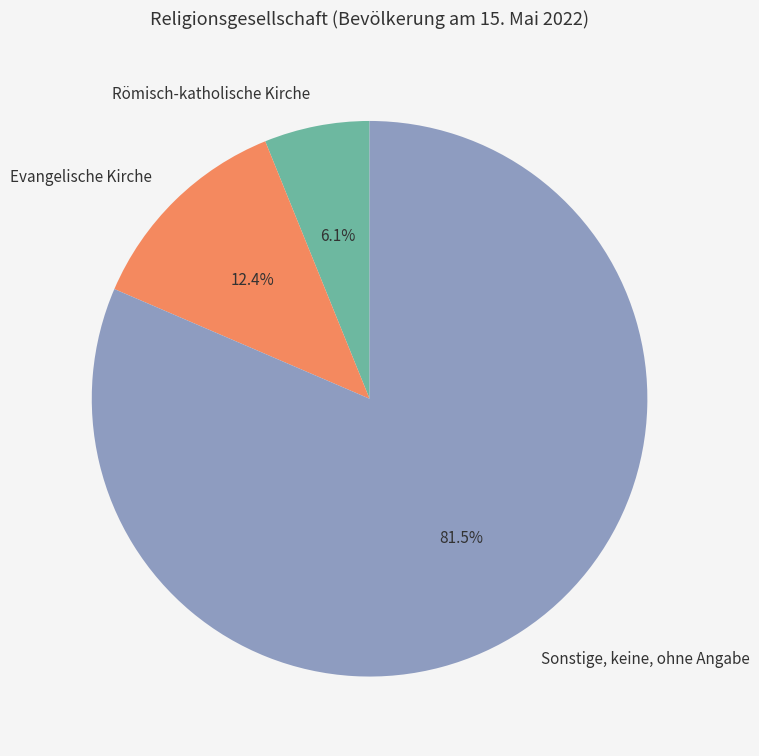

The Evangelische Kirche slice represents 1% of the pie. True or false?

False